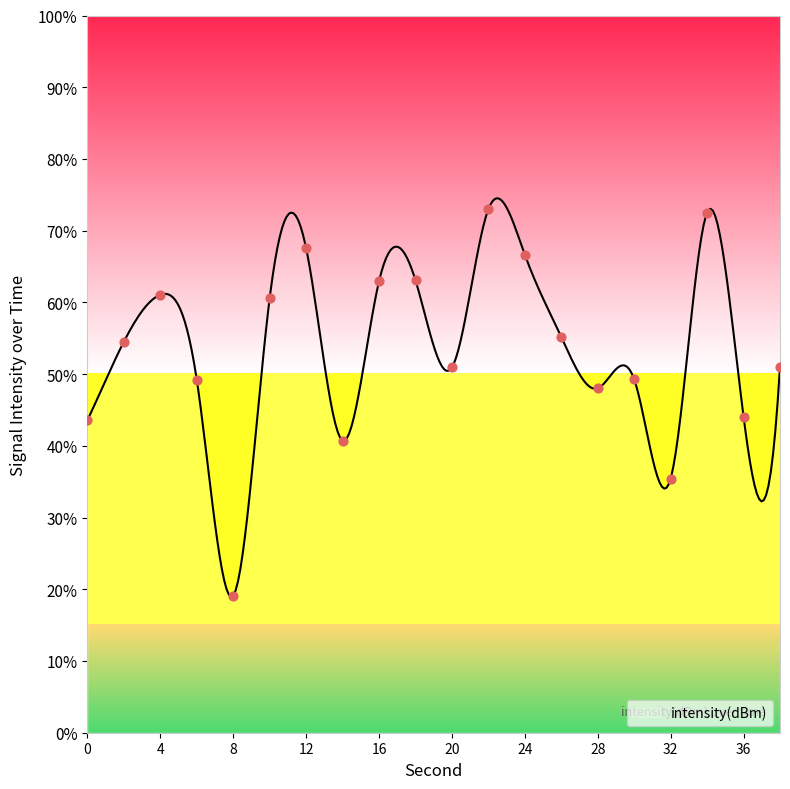

Which has a higher value, 36 or 6?

6